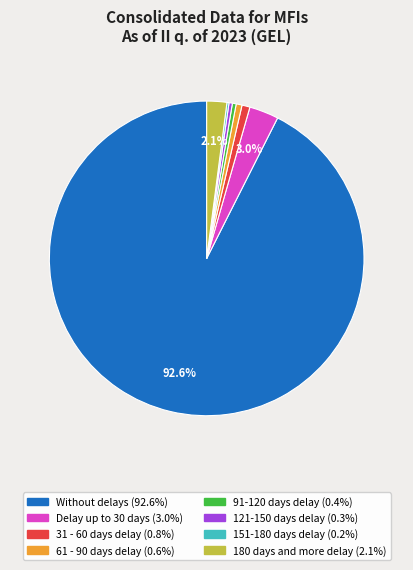

Which has a higher value, Without delays or 121-150 days delay?

Without delays